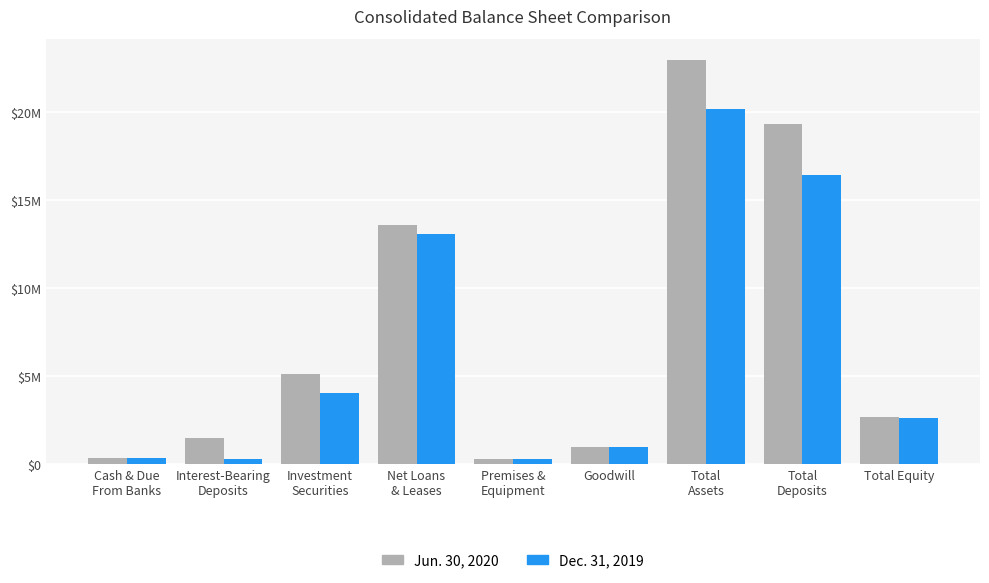

Rank the series at Total Equity from highest to lowest value.

Jun. 30, 2020, Dec. 31, 2019